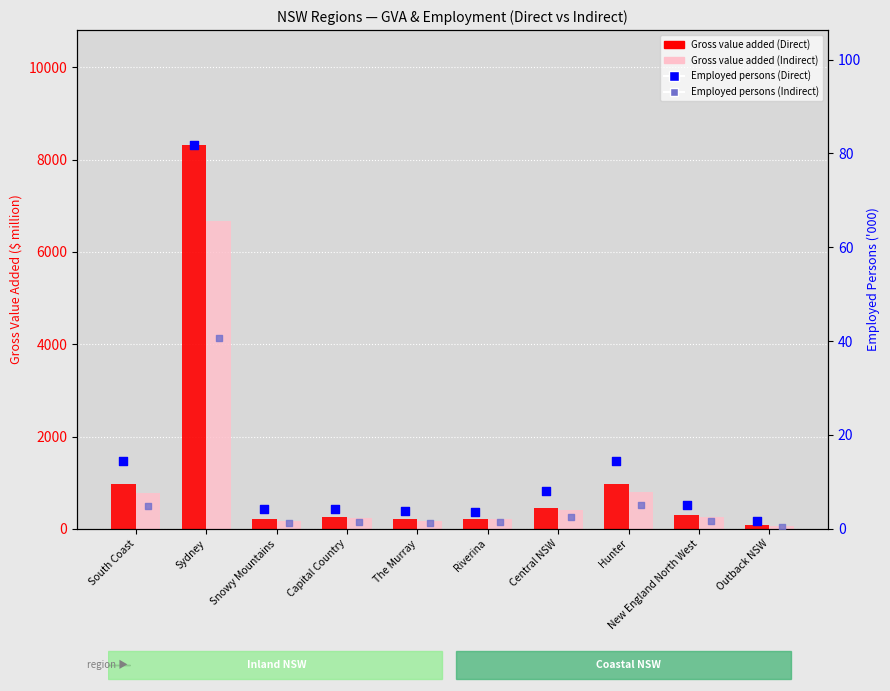

At which category is the sum across all series the highest?

Sydney